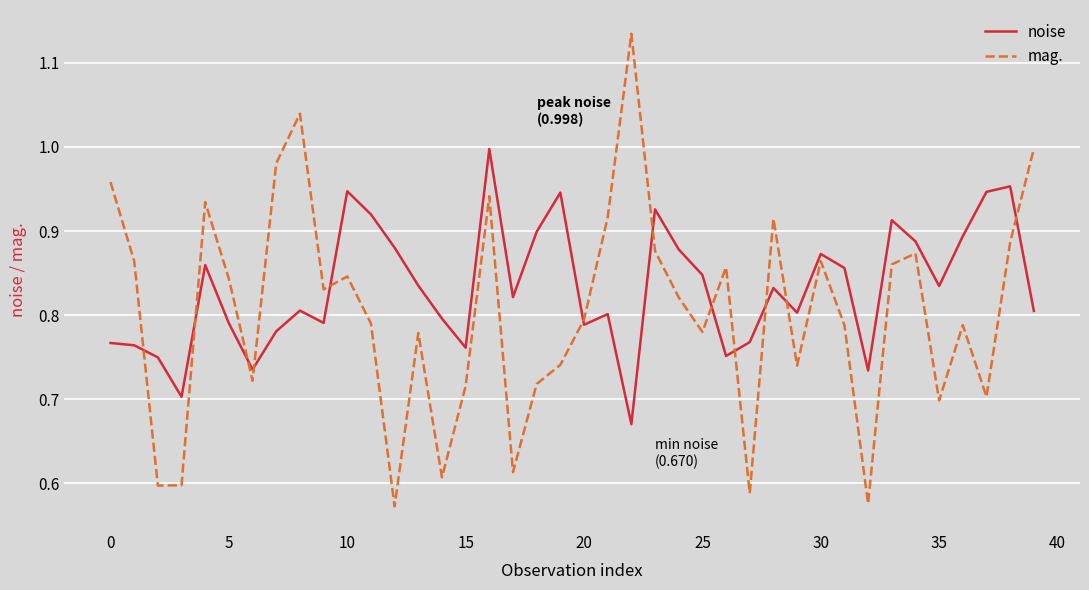

Which series has the widest spread of values?

mag.